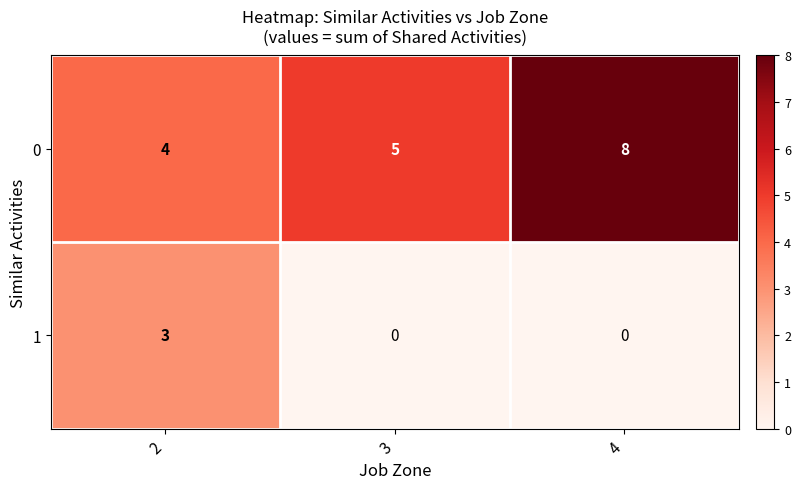

What is the average value of the 0 series?

6